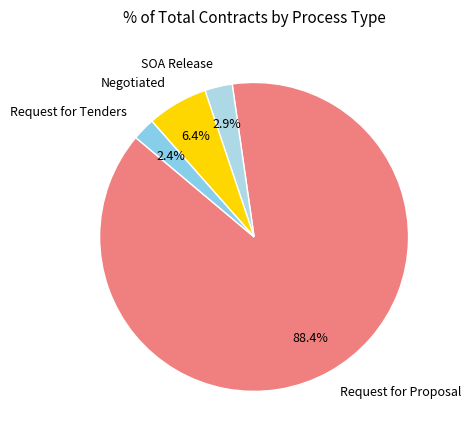

What is the ratio of the value at SOA Release to the value at Negotiated?

0.5